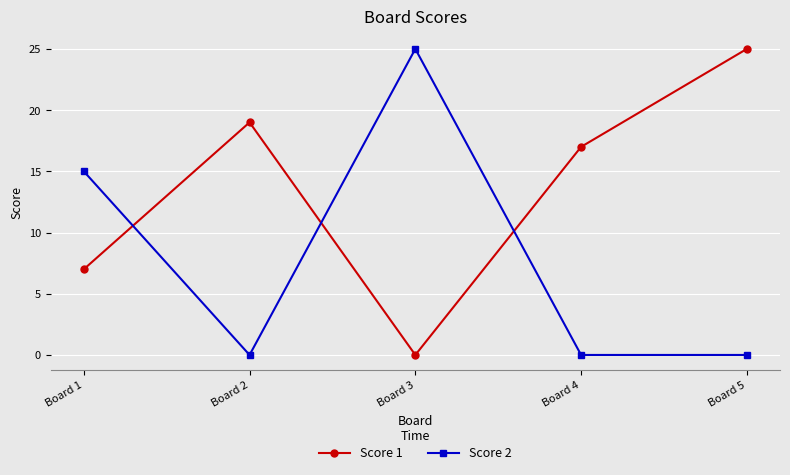

Where is the first local maximum for Score 2?

Board 3